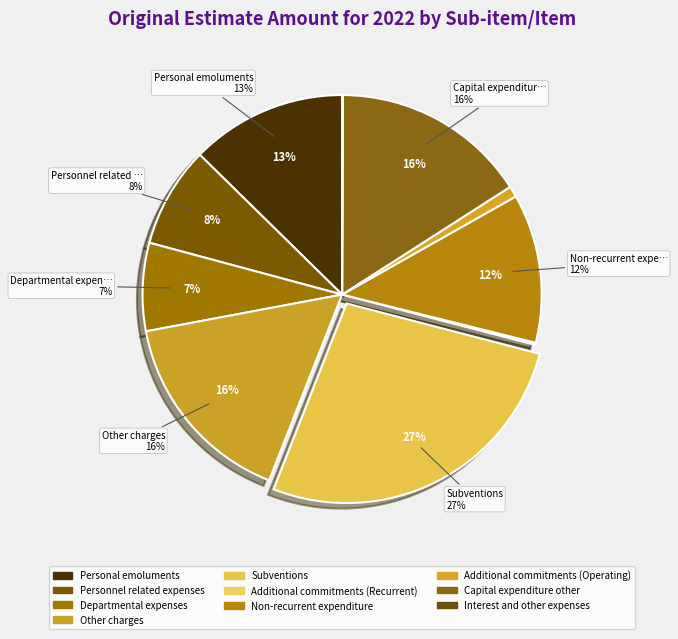

Rank the categories by value from lowest to highest.

Interest and other expenses, Additional commitments (Recurrent), Additional commitments (Operating), Departmental expenses, Personnel related expenses, Non-recurrent expenditure, Personal emoluments, Capital expenditure other, Other charges, Subventions